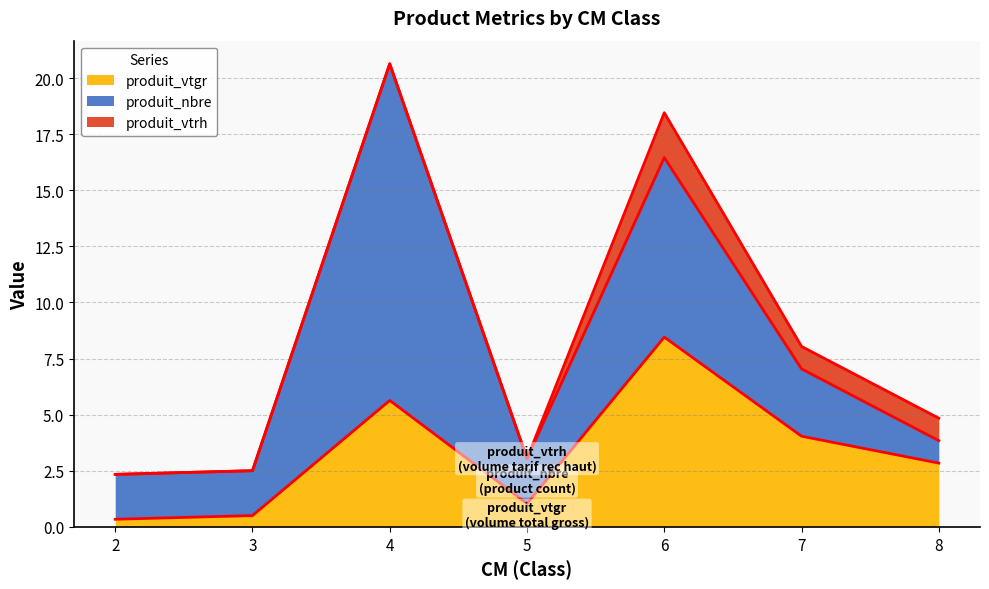

Between 2 and 5, which is larger?

5